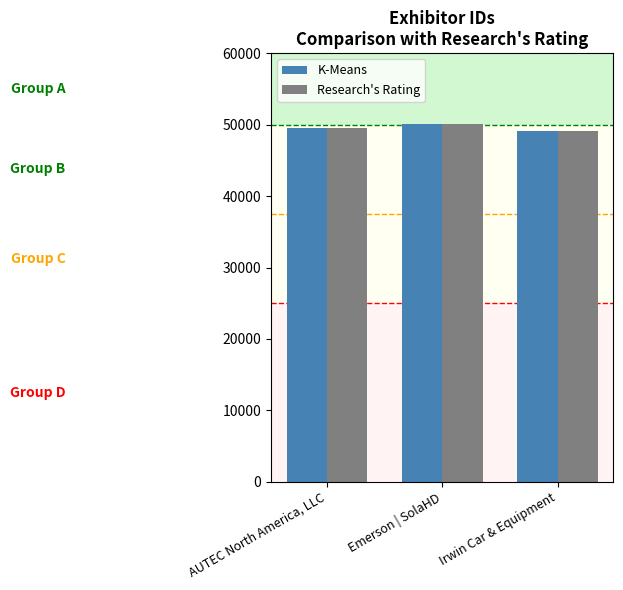

What is the difference between the maximum and second lowest values in the Research's Rating series?

487